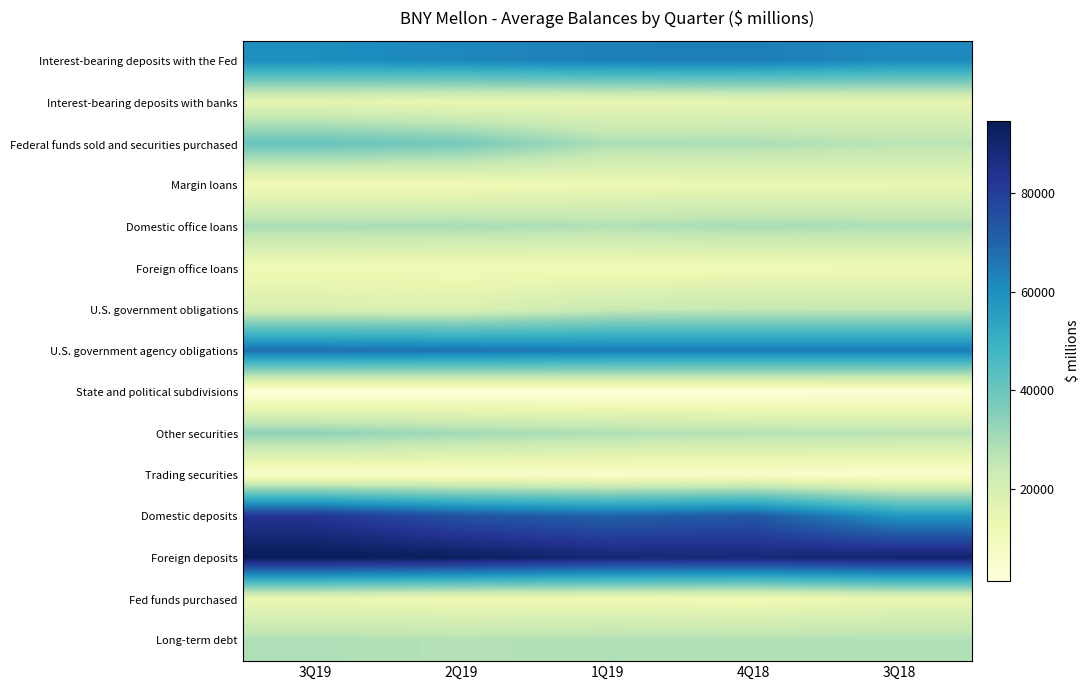

Reading left to right, extract all data points from this chart.

Interest-bearing deposits with the Fed: 3Q19=60030	2Q19=61756	1Q19=63583	4Q18=63916	3Q18=61216
Interest-bearing deposits with banks: 3Q19=15324	2Q19=13666	1Q19=13857	4Q18=14666	3Q18=14691
Federal funds sold and securities purchased: 3Q19=40816	2Q19=38038	1Q19=28968	4Q18=28843	3Q18=26738
Margin loans: 3Q19=10303	2Q19=10920	1Q19=12670	4Q18=13369	3Q18=13738
Domestic office loans: 3Q19=29285	2Q19=29492	1Q19=28177	4Q18=29576	3Q18=28628
Foreign office loans: 3Q19=11247	2Q19=9961	1Q19=10511	4Q18=10889	3Q18=11441
U.S. government obligations: 3Q19=19315	2Q19=18870	1Q19=23597	4Q18=24531	3Q18=24423
U.S. government agency obligations: 3Q19=67235	2Q19=66445	1Q19=64867	4Q18=64496	3Q18=64612
State and political subdivisions: 3Q19=1217	2Q19=1735	1Q19=2206	4Q18=2263	3Q18=2453
Other securities: 3Q19=33729	2Q19=30770	1Q19=28647	4Q18=27614	3Q18=27017
Trading securities: 3Q19=5653	2Q19=5764	1Q19=5102	4Q18=5543	3Q18=4261
Domestic deposits: 3Q19=82663	2Q19=74180	1Q19=70562	4Q18=72929	3Q18=57942
Foreign deposits: 3Q19=94738	2Q19=93365	1Q19=89317	4Q18=88734	3Q18=90694
Fed funds purchased: 3Q19=13432	2Q19=11809	1Q19=11922	4Q18=10980	3Q18=14199
Long-term debt: 3Q19=28386	2Q19=27681	1Q19=28254	4Q18=28201	3Q18=28074